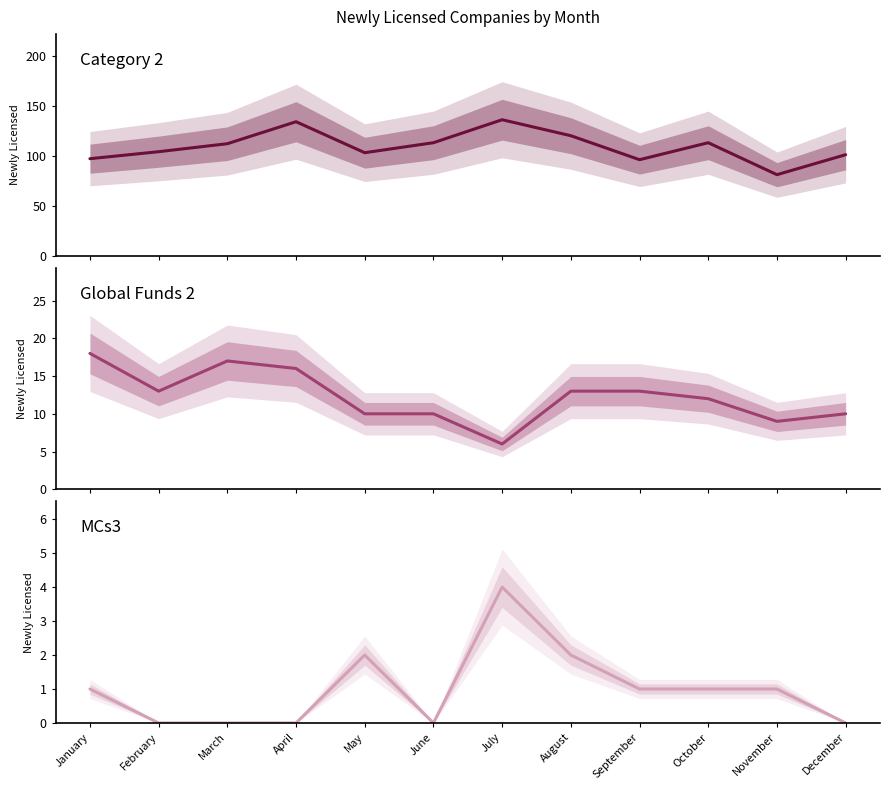

What is the difference between the second highest and second lowest values in the Category 2 series?

38